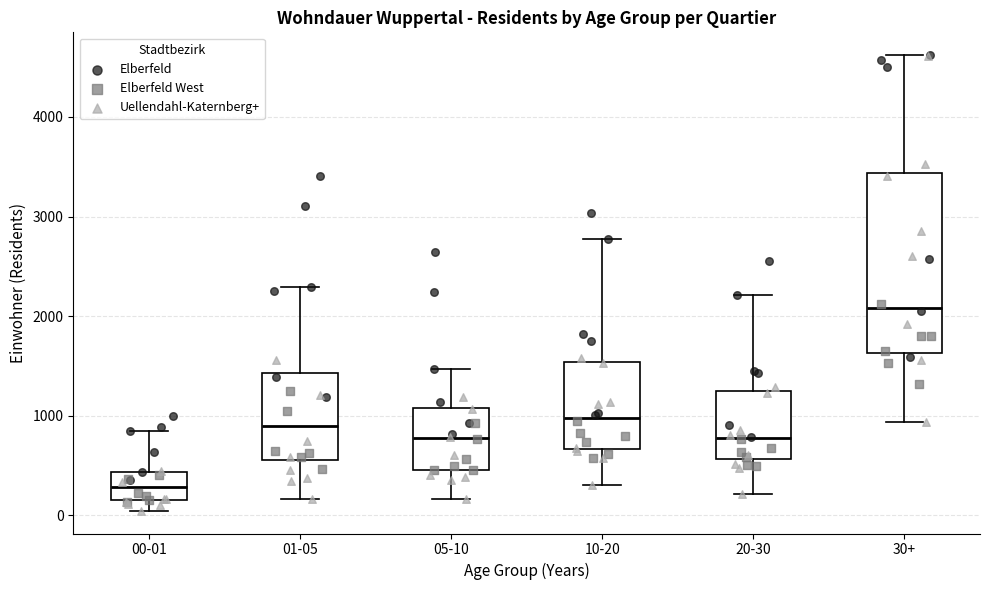

Which box's median line is the lowest?

00-01